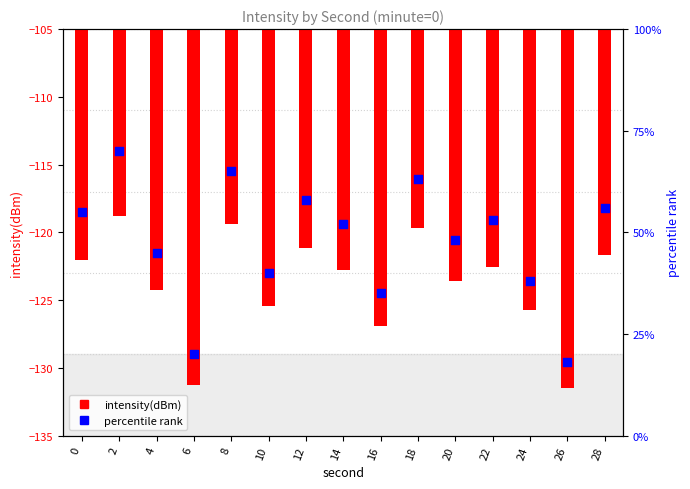

Which series has the widest spread of Y values?

percentile rank